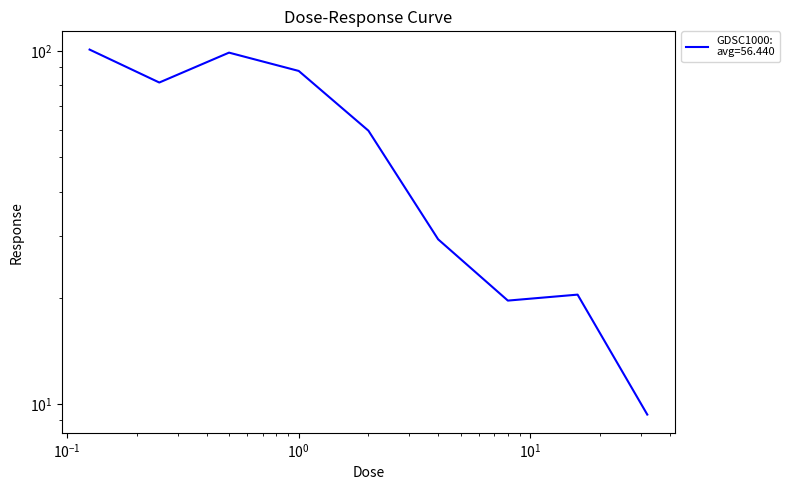

Reading right to left, list all the values displayed in this chart.

9.3	20.4	19.6	29.3	59.5	88.0	99.1	81.6	101.1